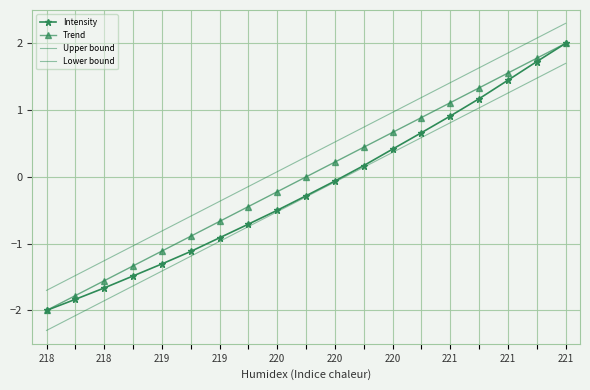

Which label corresponds to the smallest value in the chart?

218